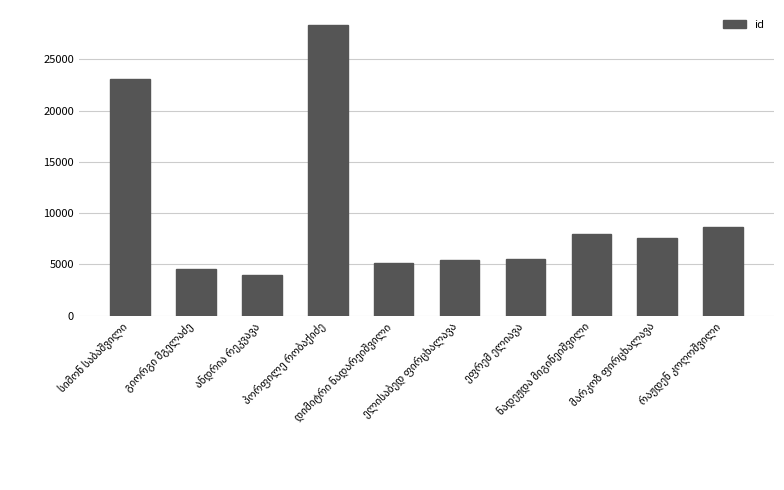

What is the value of the 8th bar from the left?

7982